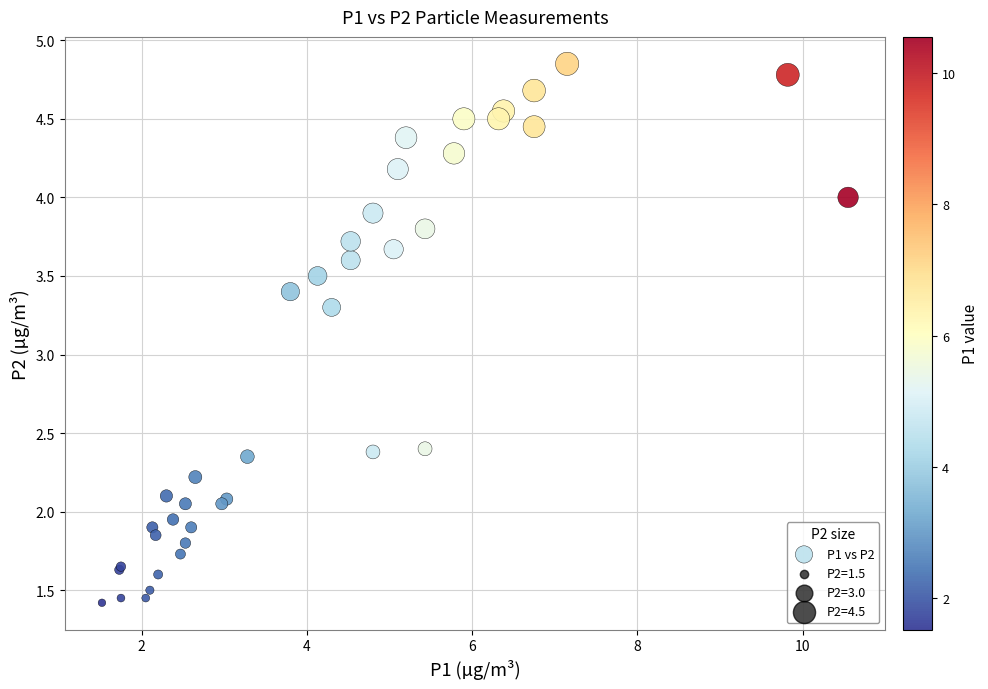

What Y value in the scatter plot is closest to 3?

3.3